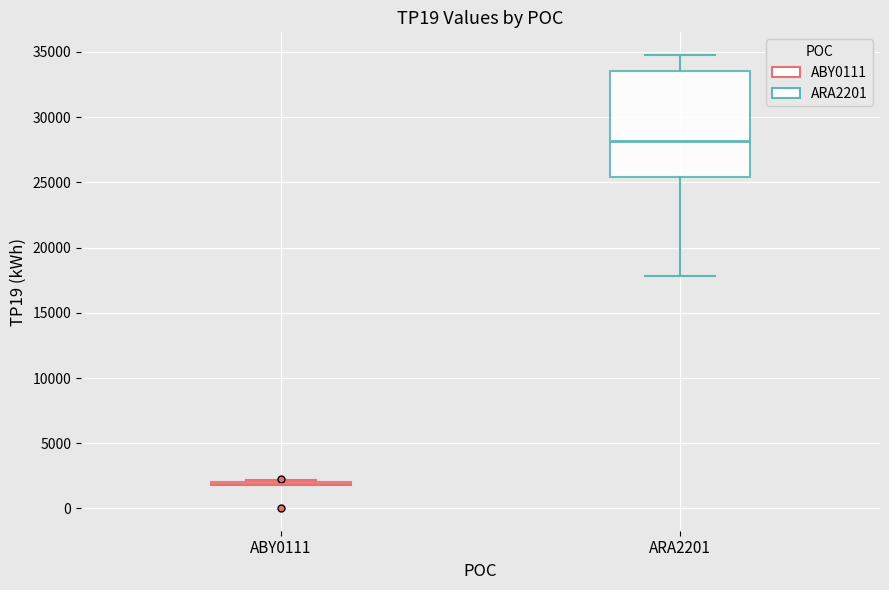

Reading left to right, read every box against the y-axis: the position of its median line, the range the box covers, and the ends of its whiskers. The values are not printed on the chart, so give them approximately, as read against the axis.

ABY0111: box collapsed to a line at 2000, whiskers 2000 to 2000
ARA2201: median 28000, box 25500 to 33500, whiskers 18000 to 35000